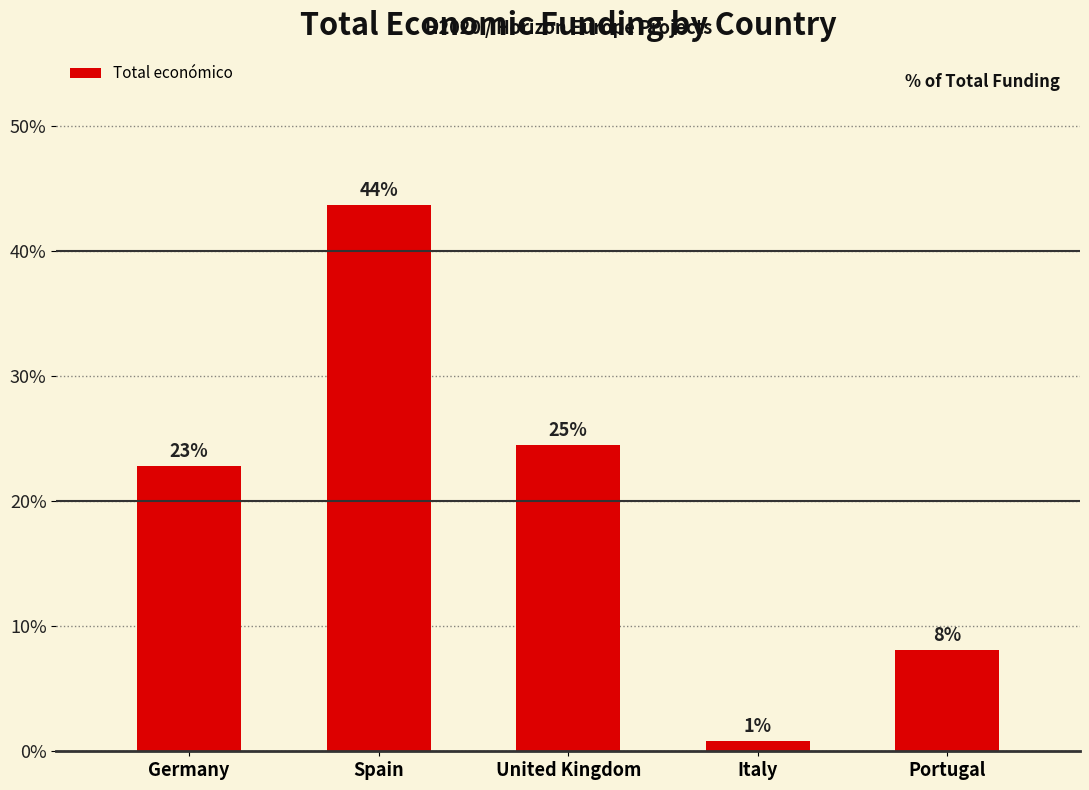

How many bars are there in total?

5